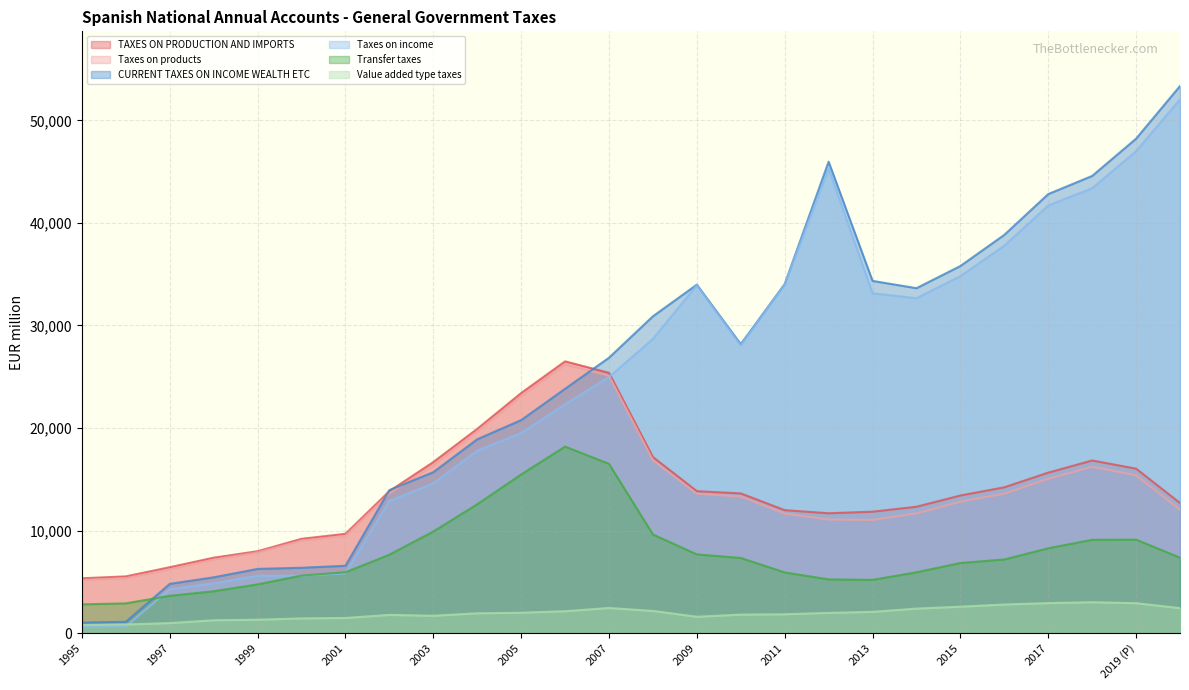

What is the label of the 15th point from the right?

2006